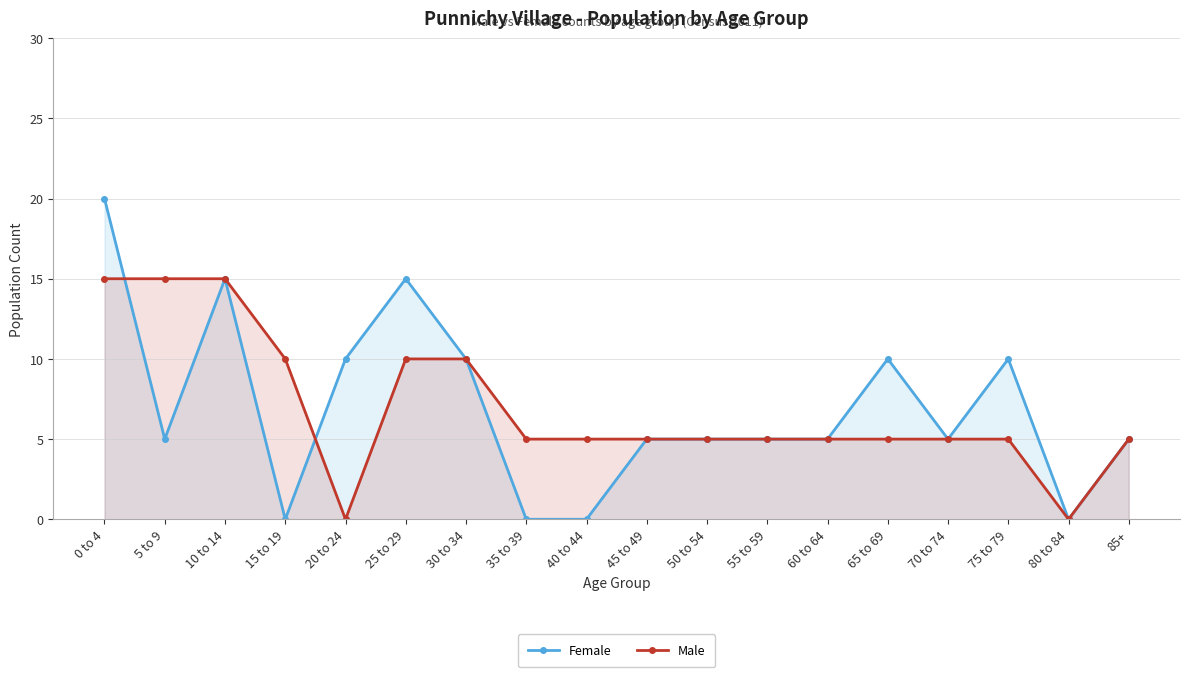

What is the average value of the Male series?

7